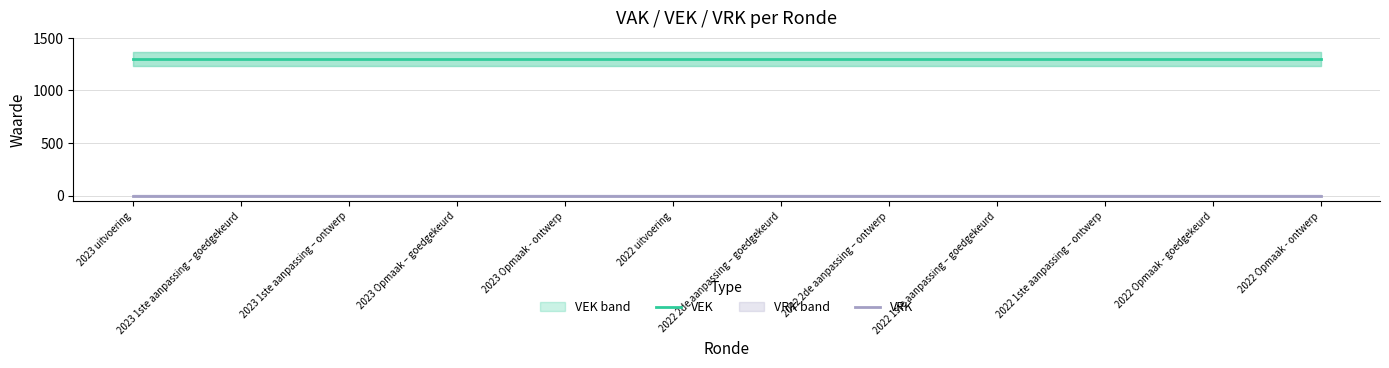

What are all the series names shown in the legend?

VEK, VRK